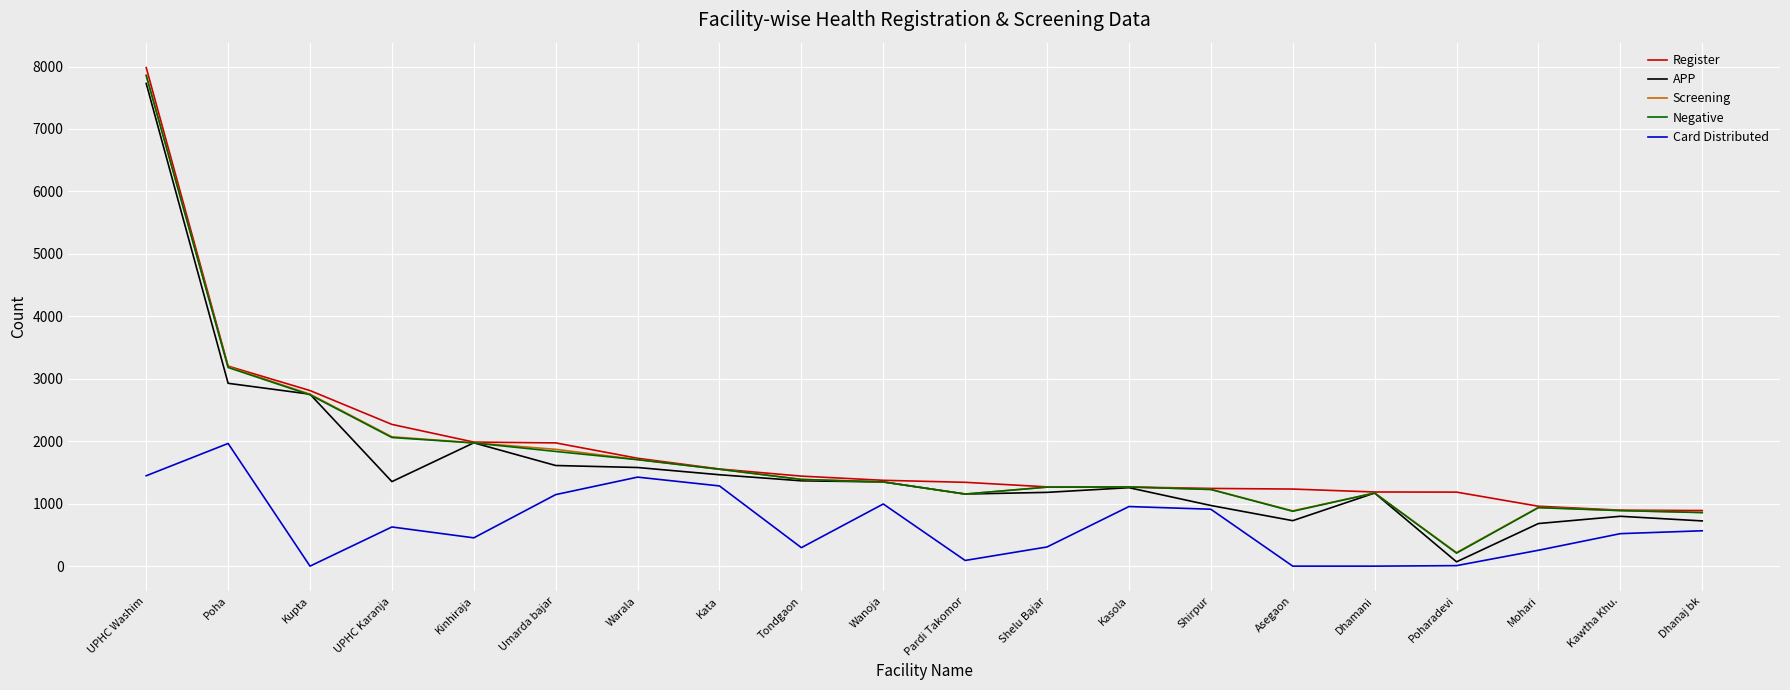

True or false: Screening has a value of 437 at Dhamani.

False